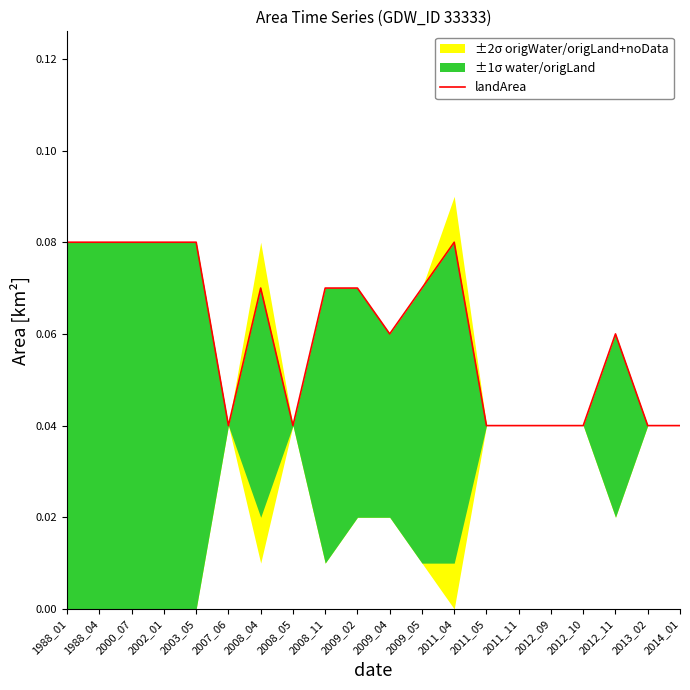

At which category does the chart reach its minimum across all series?

2007_06